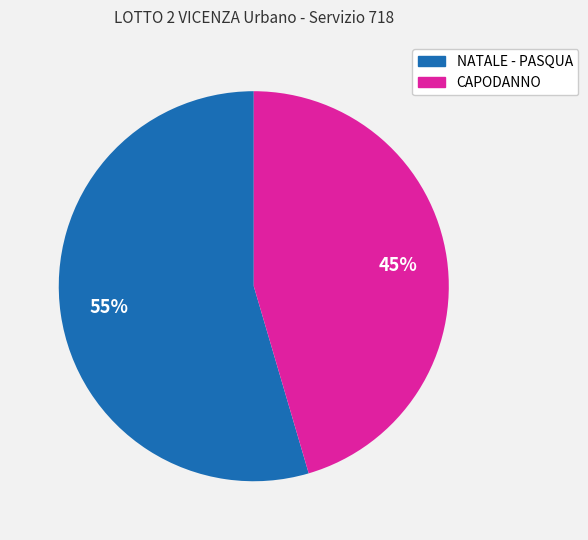

Is it true that CAPODANNO is 56% of the pie?

False